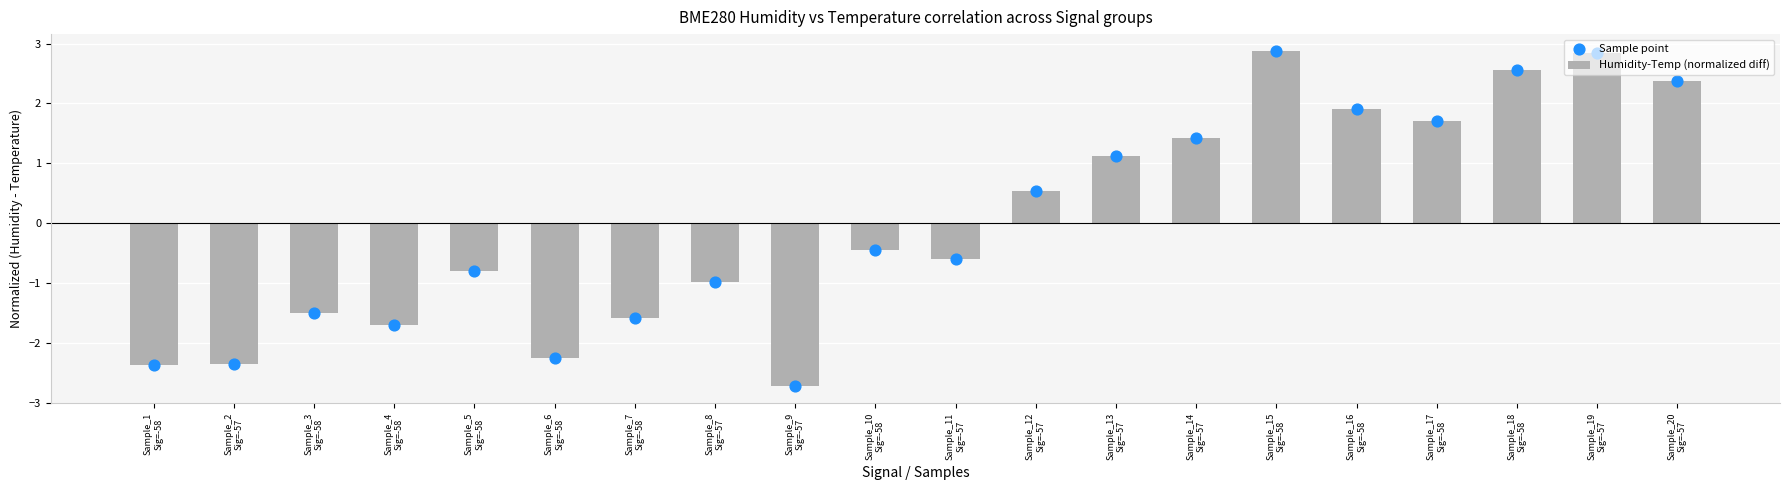

Which series has the largest Y range (max minus min)?

Humidity-Temp (normalized diff)